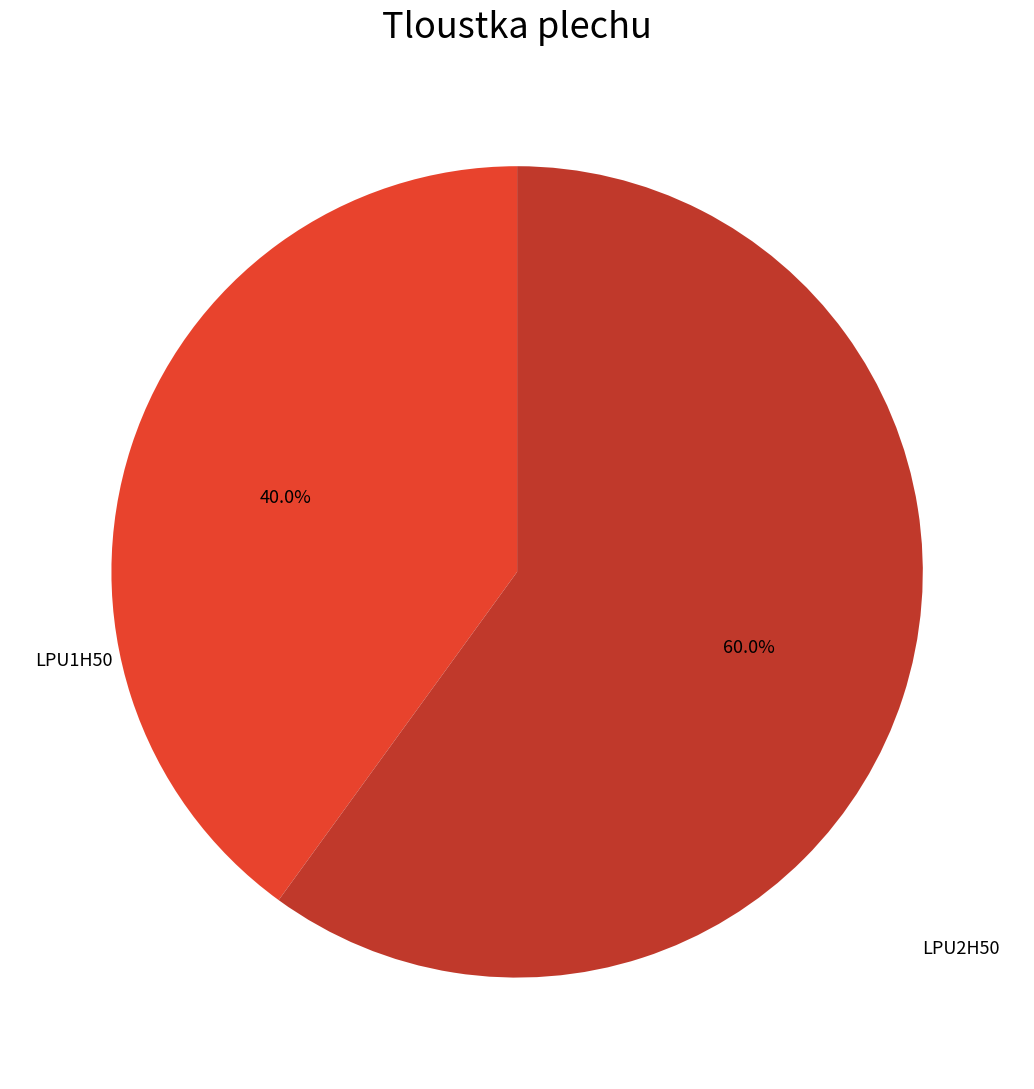

True or false: LPU1H50 accounts for 40% of the total.

True